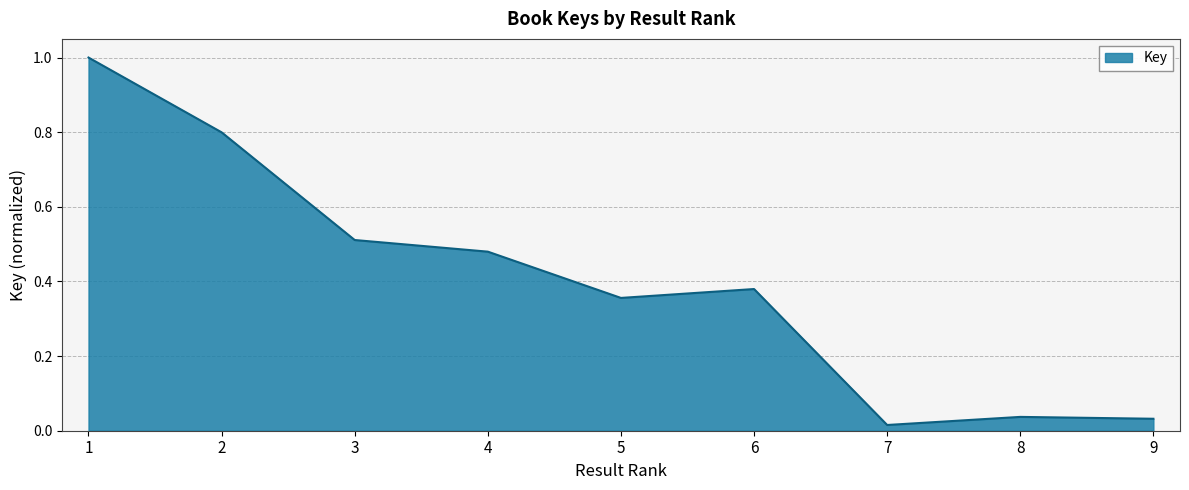

What is the maximum value shown in the chart?

1.0